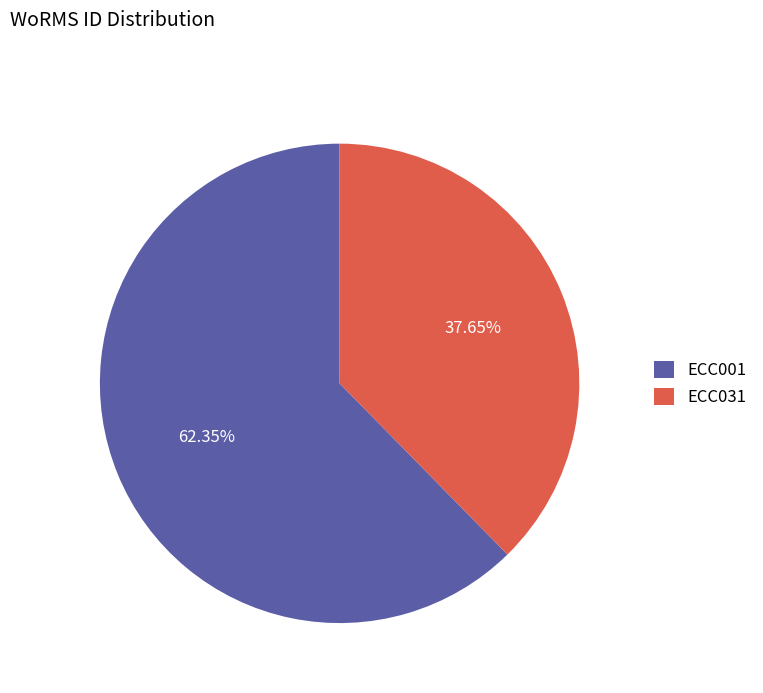

What is the largest slice in the pie chart?

ECC001